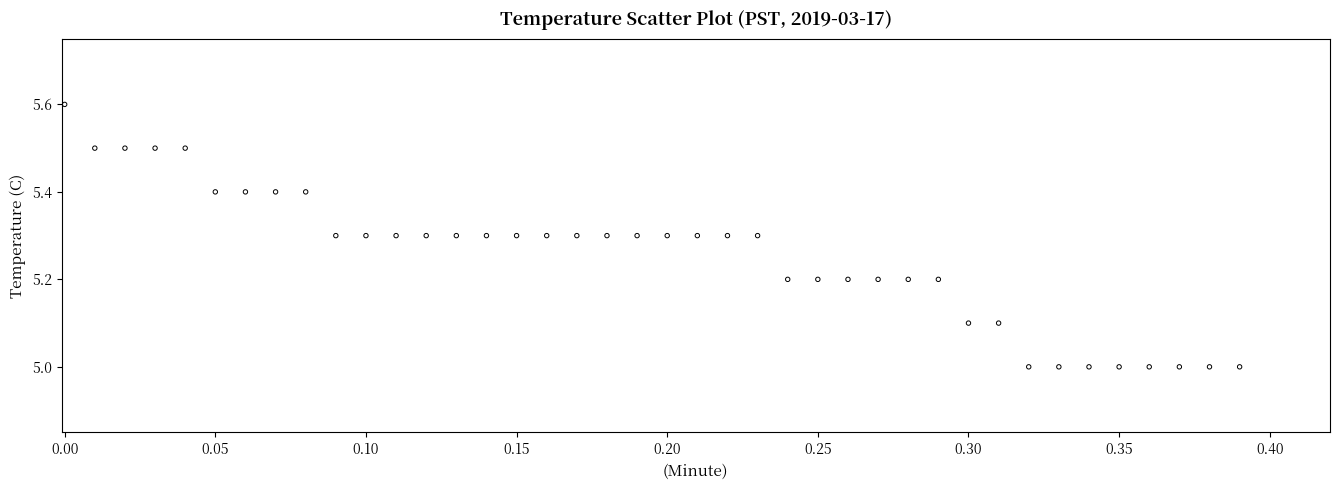

What is the range of X values (max minus min)?

0.4